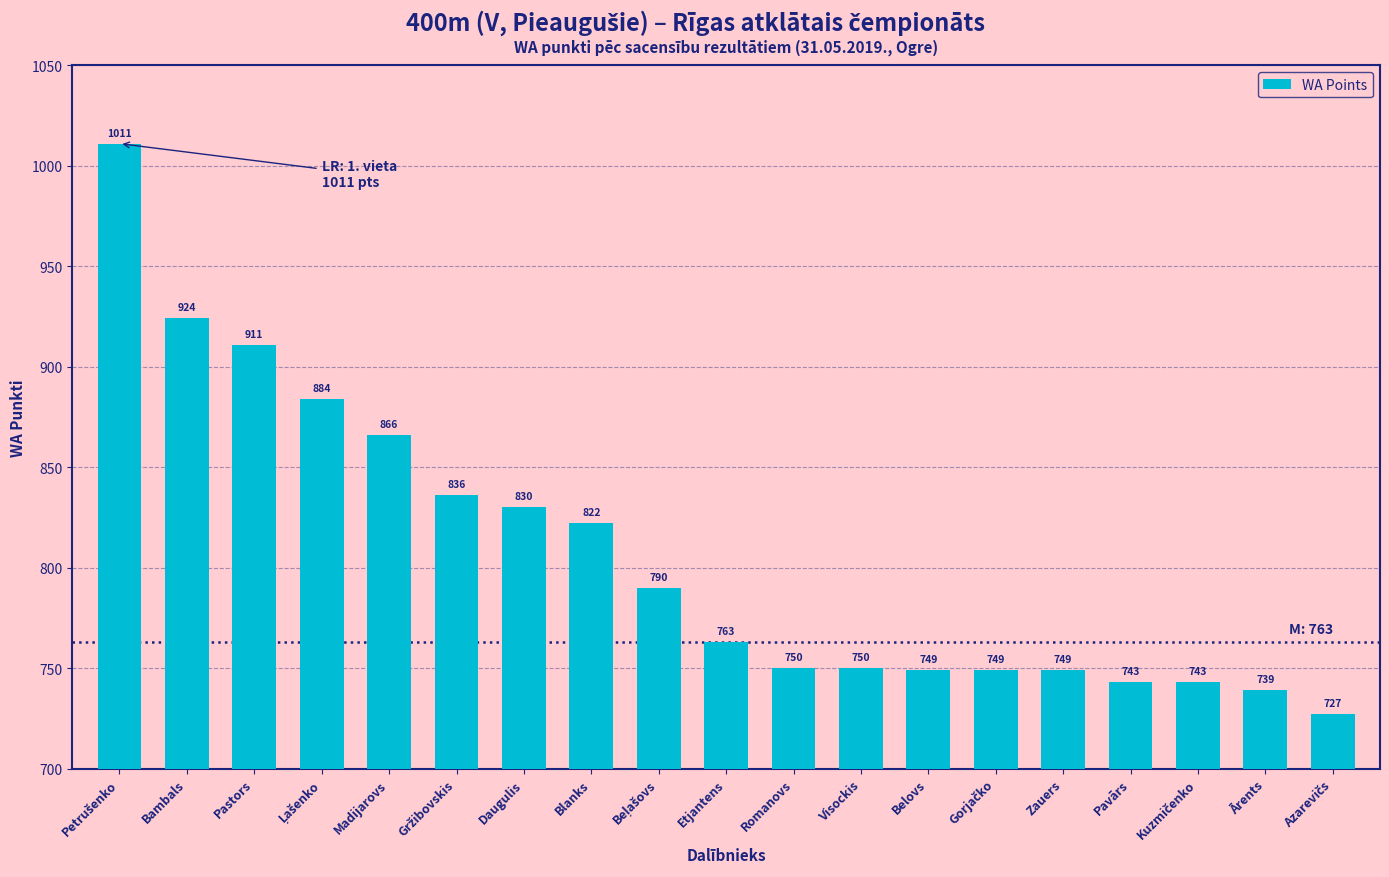

Reading left to right, what are all the values shown in this chart?

1011	924	911	884	866	836	830	822	790	763	750	750	749	749	749	743	743	739	727